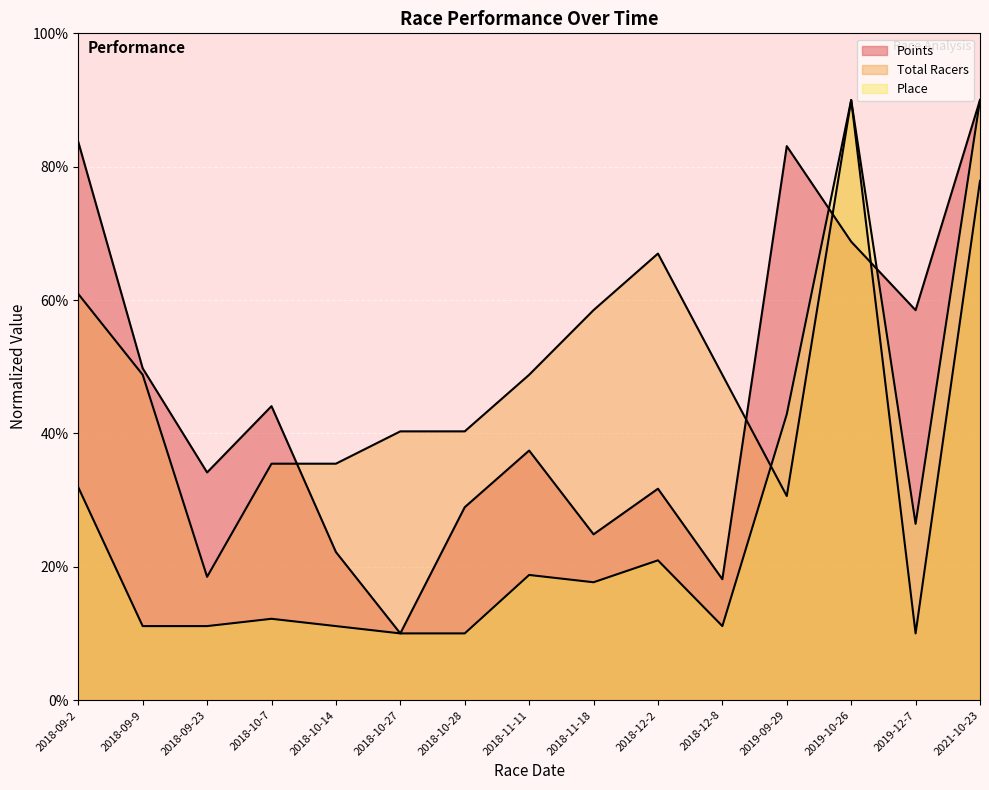

What is the sum of the Total Racers values at 2019-10-26 and 2018-09-9?

138.8